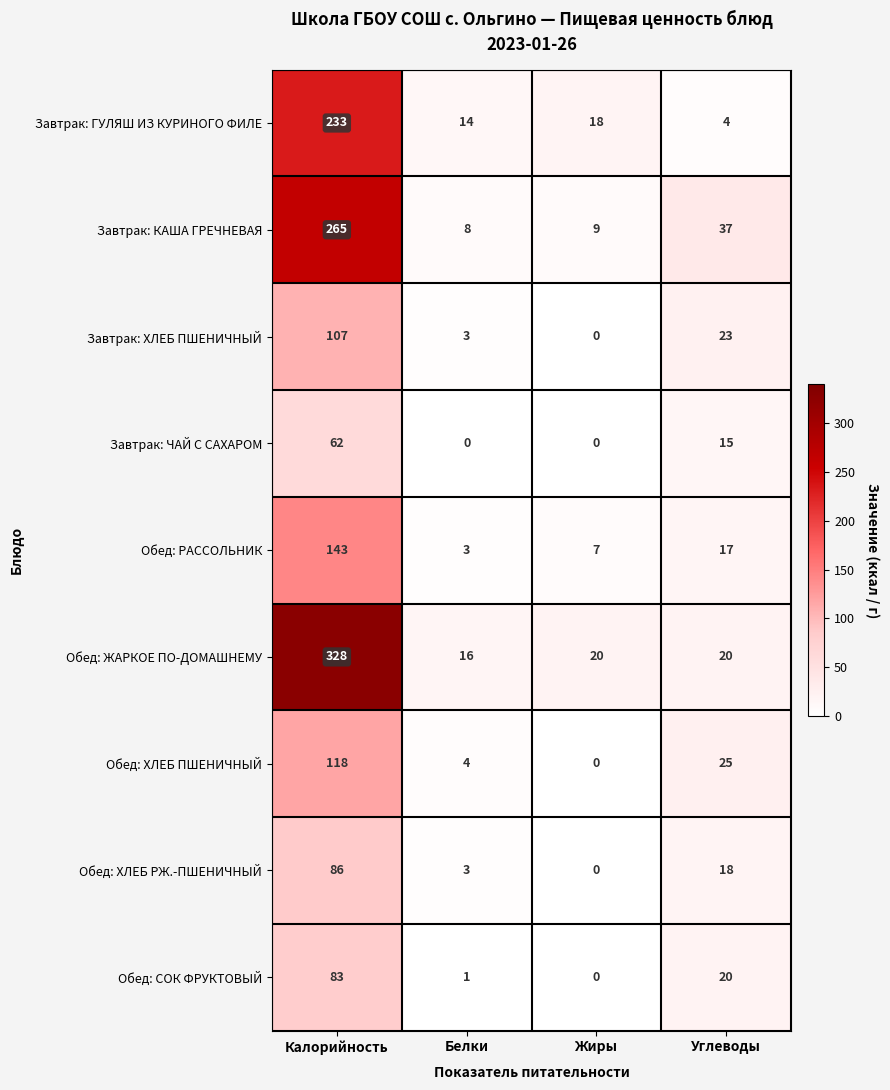

What is the approximate value of Завтрак: ЧАЙ С САХАРОМ at Углеводы, to the nearest 5?

15